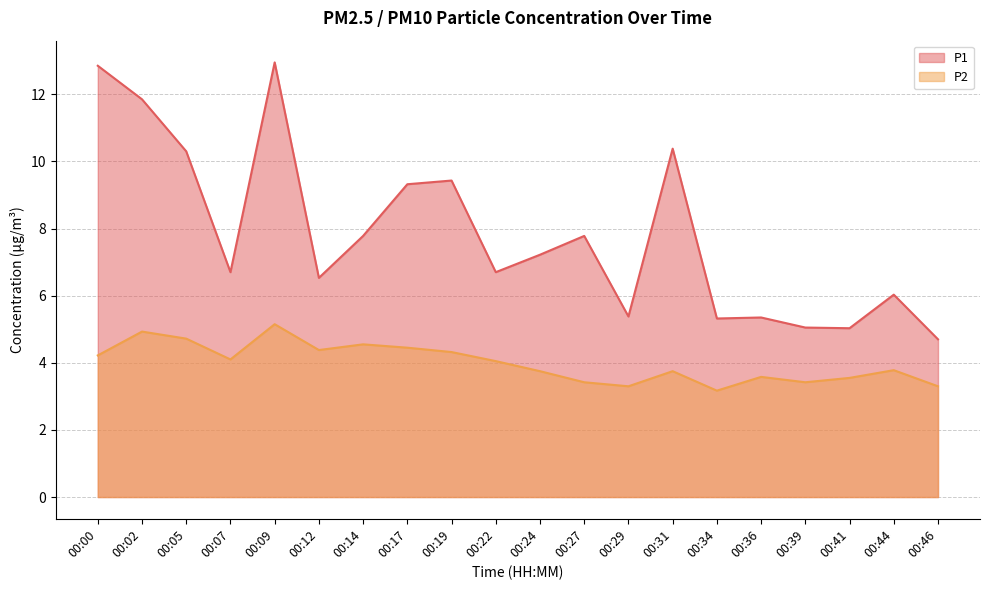

Rank the series at 00:39 from lowest to highest value.

P2, P1